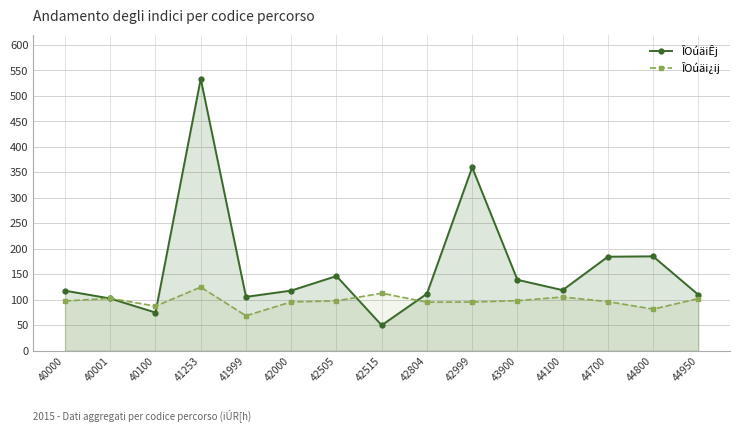

Rank the series by their maximum value, from highest to lowest.

ÎOúäiÊj, ÎOúäi¿ij